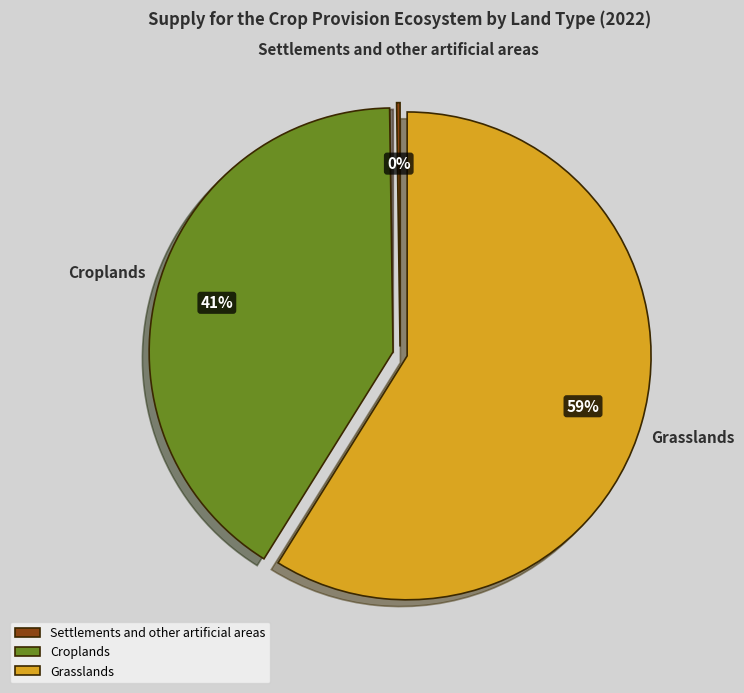

To the nearest percent, what is the combined percentage of Croplands and Grasslands?

100%